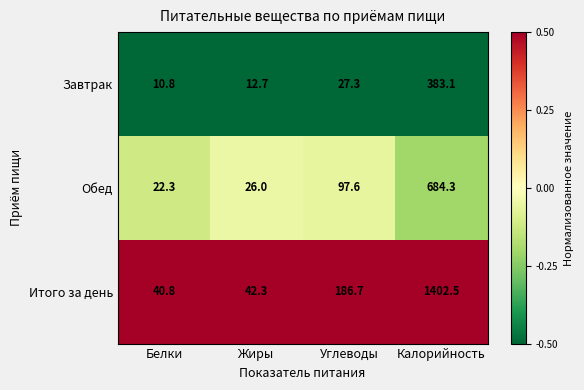

What is the difference between the highest and lowest values at Белки?

30.0